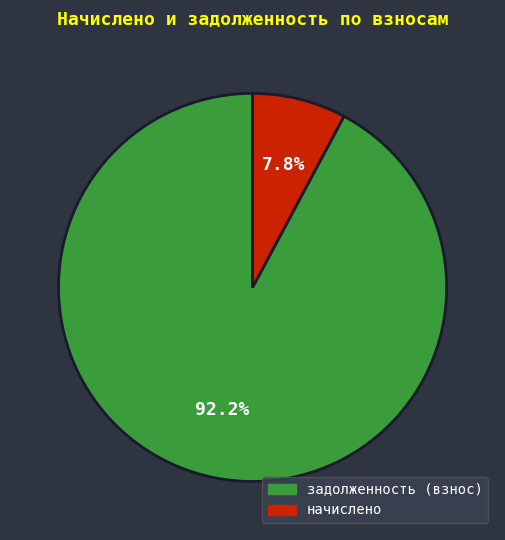

To the nearest percent, what is the average slice percentage?

50%